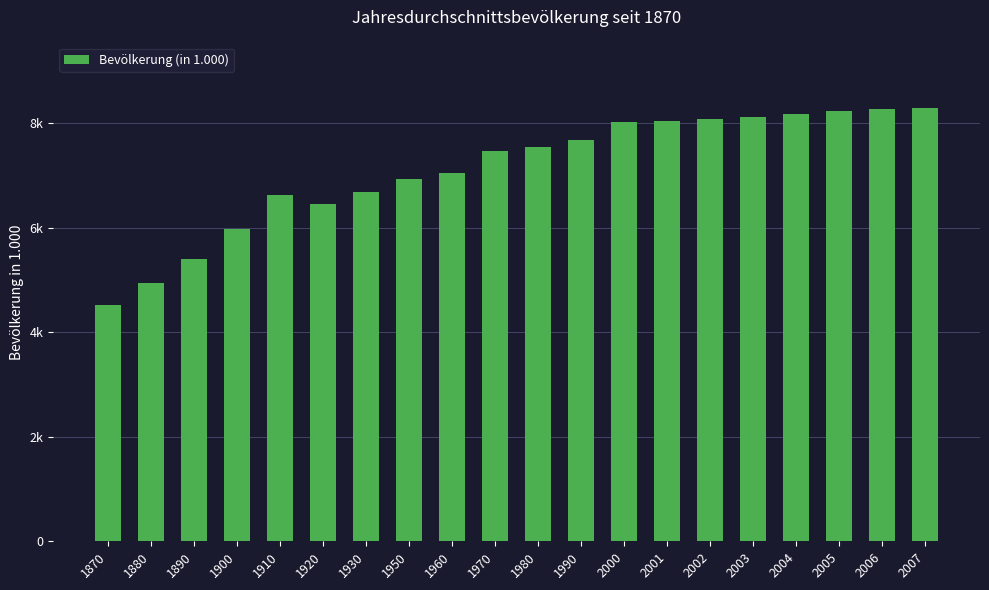

What is the change in value from 1930 to 1970?

+783.0